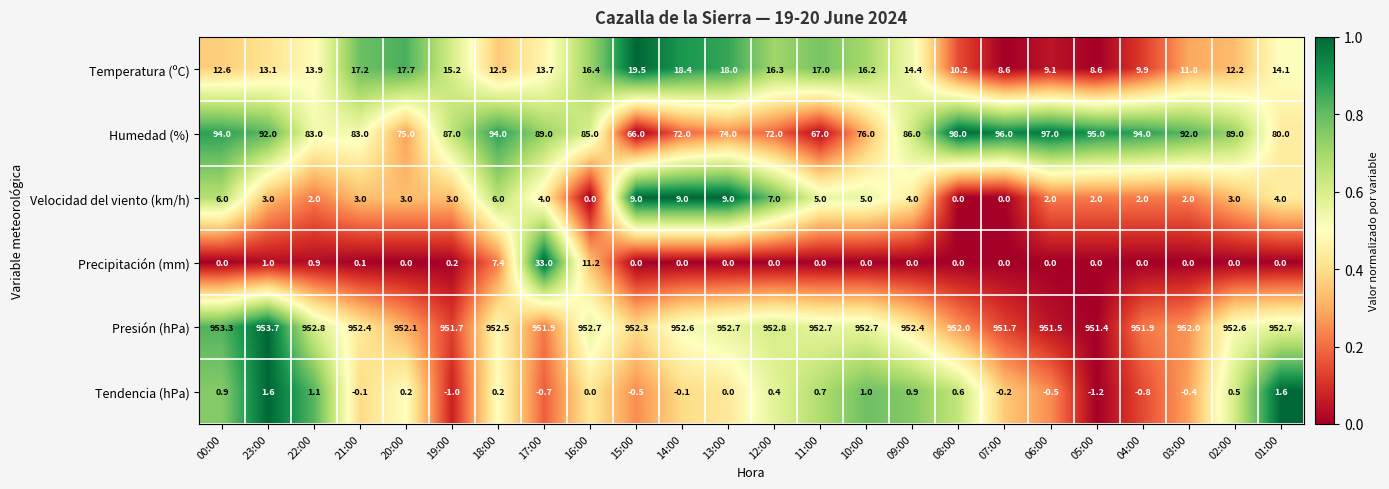

What is the difference between the Tendencia (hPa) values at 23:00 and 06:00?

2.1